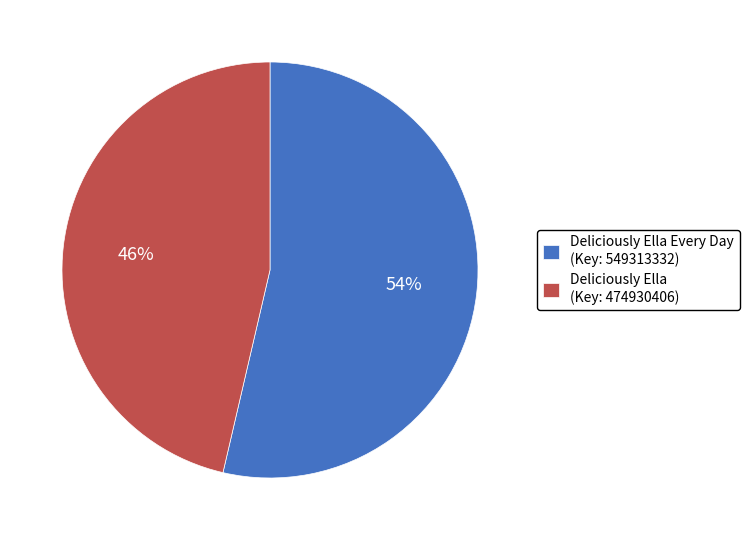

Count the number of slices in the pie.

2